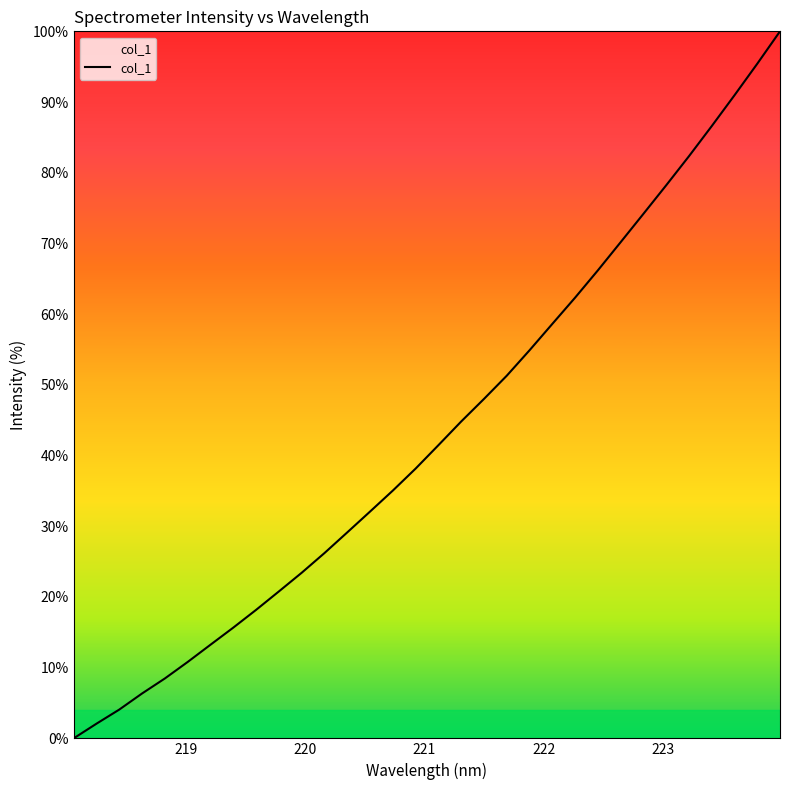

Reading right to left, list all the values displayed in this chart.

100.0	95.4	91.0	86.6	82.3	78.2	74.2	70.2	66.2	62.3	58.6	54.9	51.3	48.0	44.8	41.5	38.2	35.1	32.1	29.1	26.2	23.4	20.8	18.2	15.7	13.2	10.8	8.5	6.3	4.1	2.1	0.0